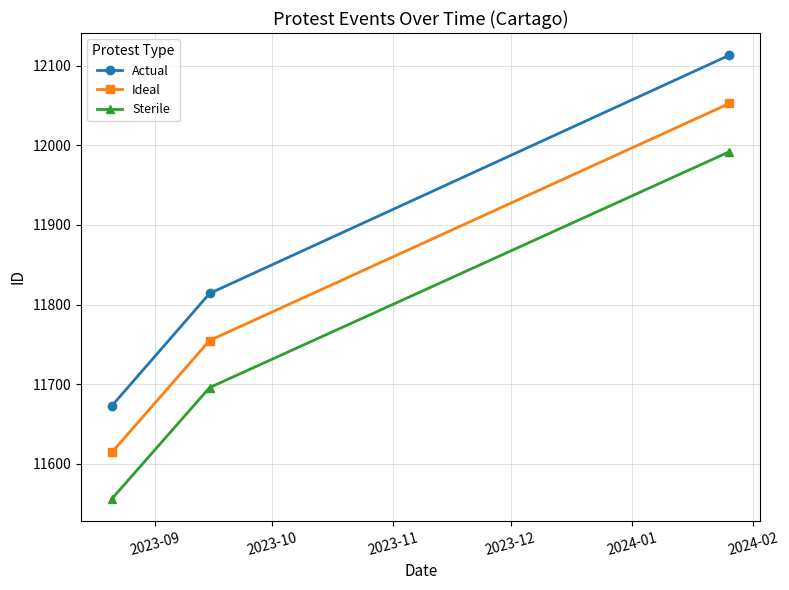

What is the minimum value shown in the chart?

11556.3